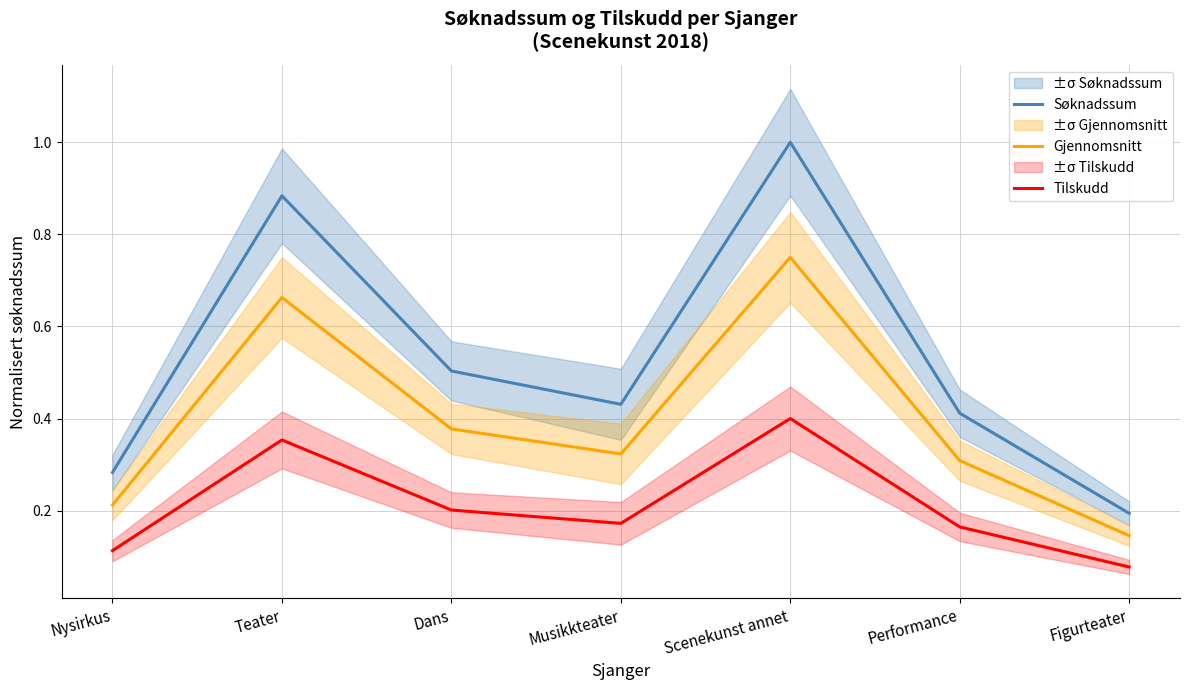

Which series has the largest range (max minus min)?

Søknadssum